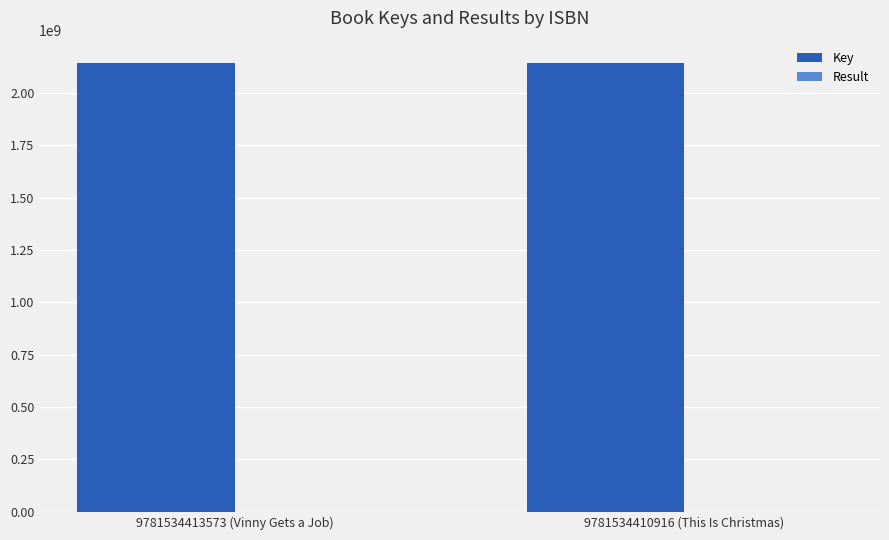

Which series has the largest total across all categories?

Key